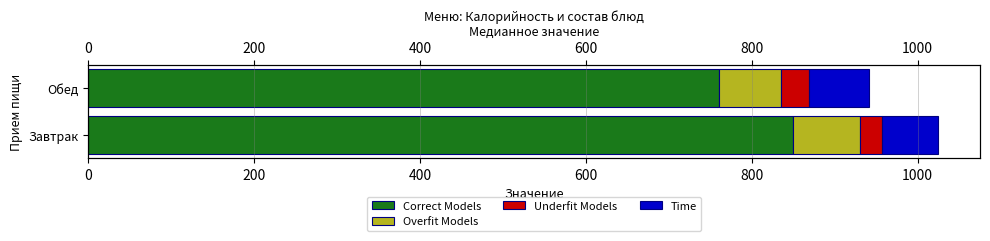

Which series has the largest range (max minus min)?

Correct Models